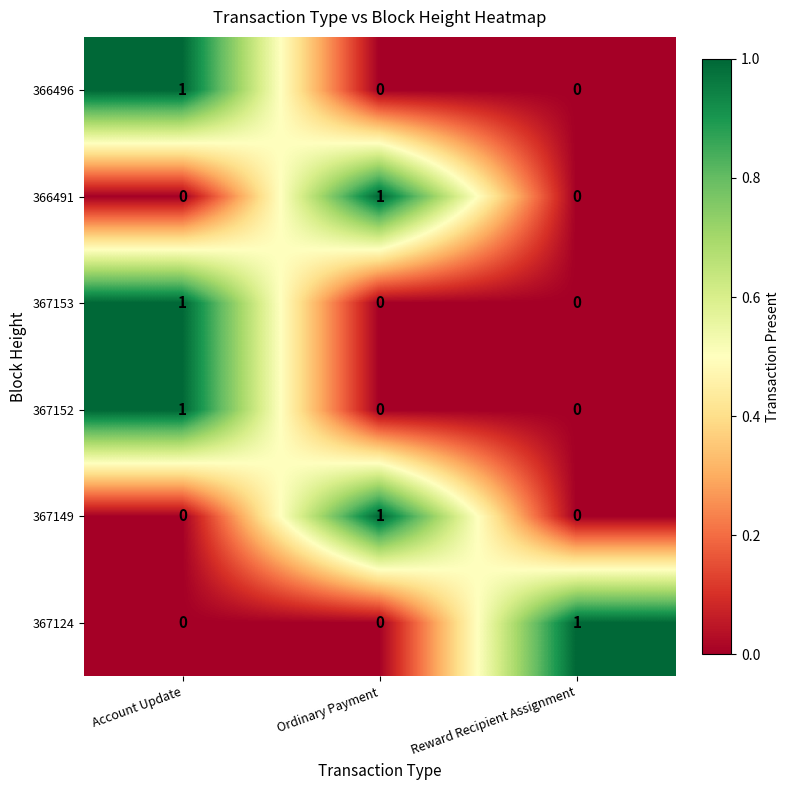

At which category is the sum across all series the highest?

Account Update